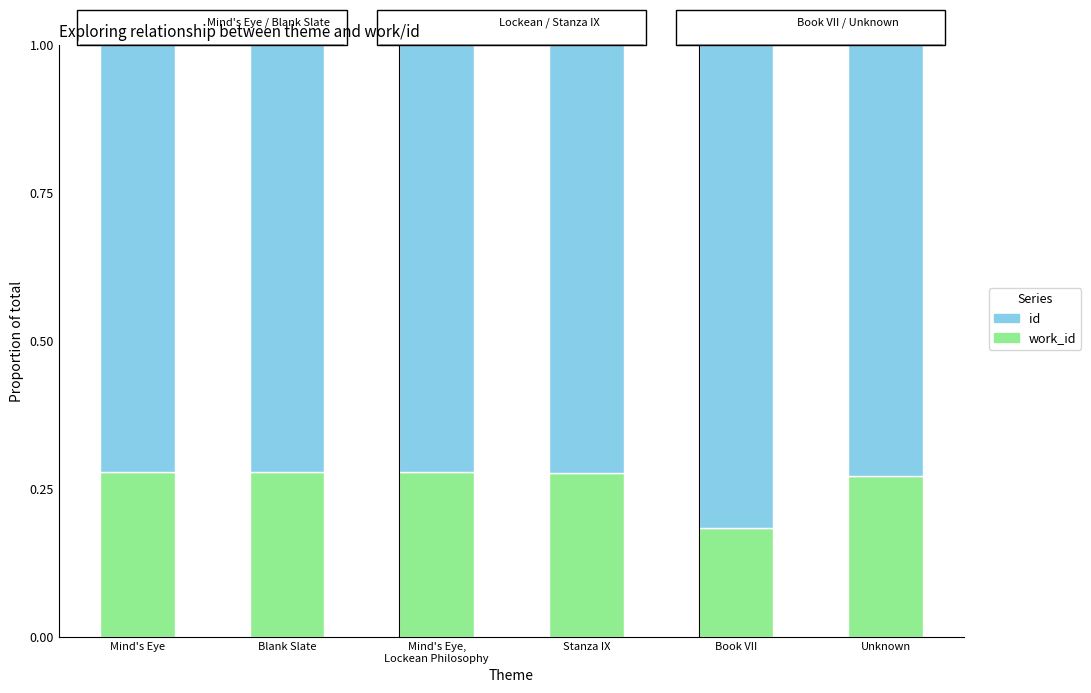

Are the bars grouped side by side (vs. stacked)?

No